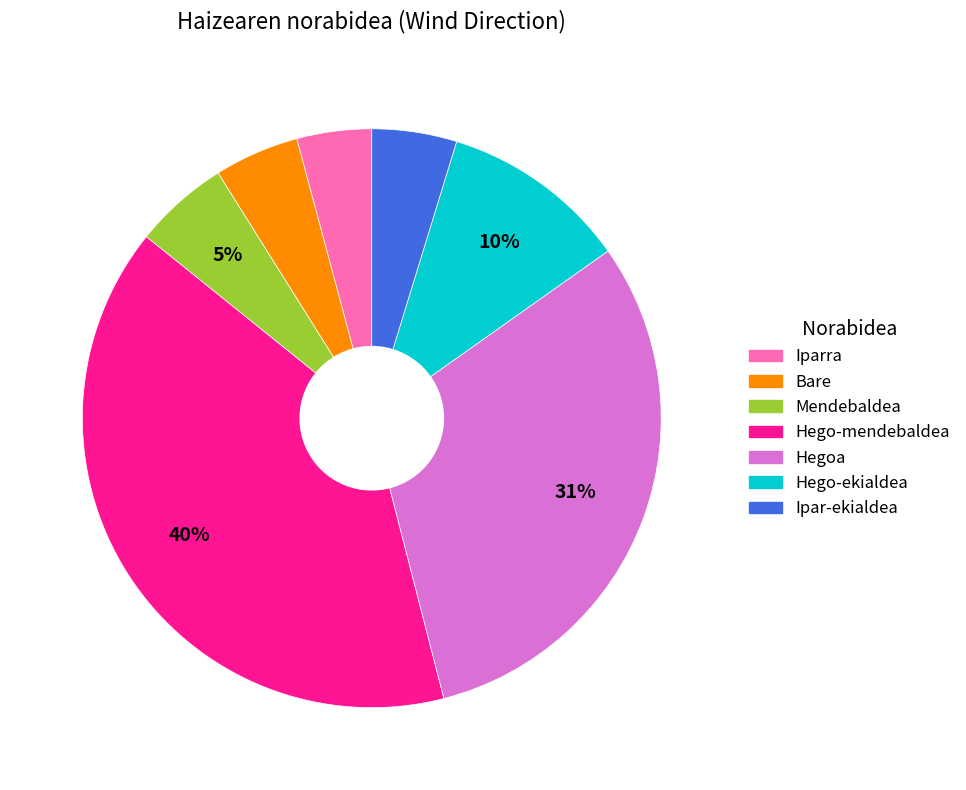

Combined, do Iparra and Hego-mendebaldea account for over 50%?

No